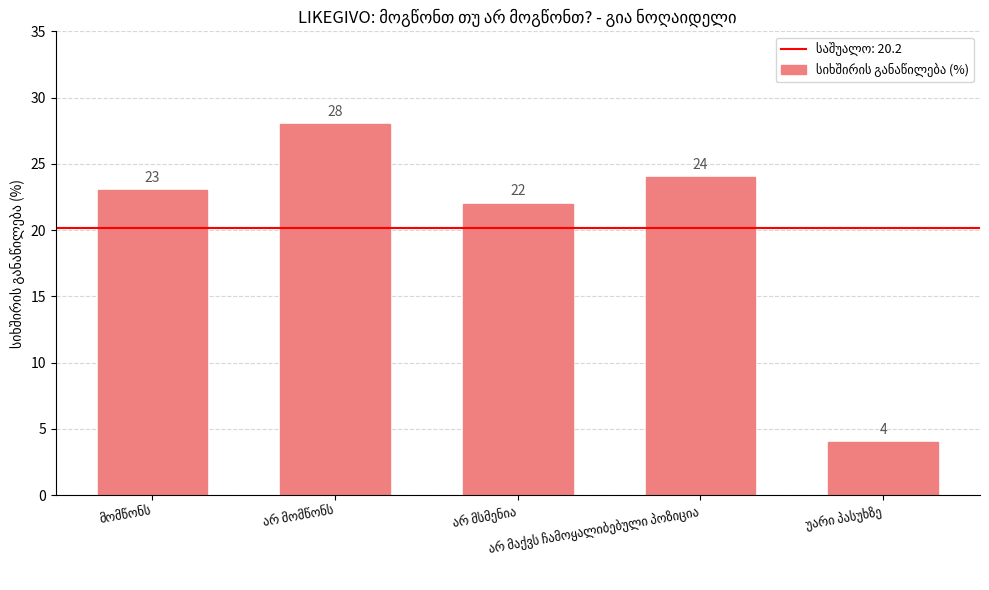

What is the greatest value displayed?

28